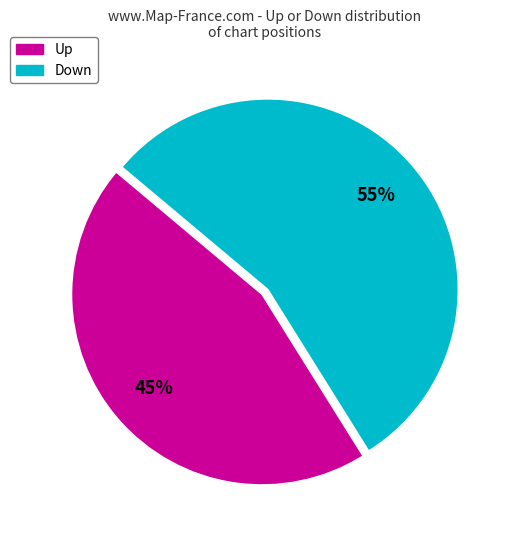

To the nearest percent, what is the difference between the largest and smallest slice percentages?

10%